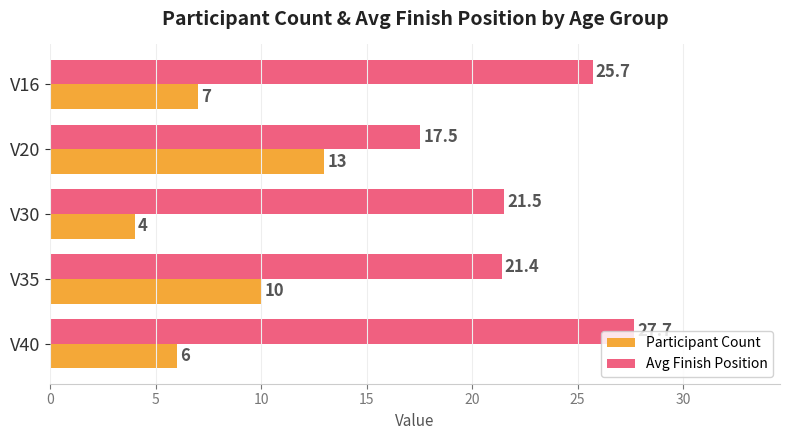

Rank the series at V35 from highest to lowest value.

Avg Finish Position, Participant Count